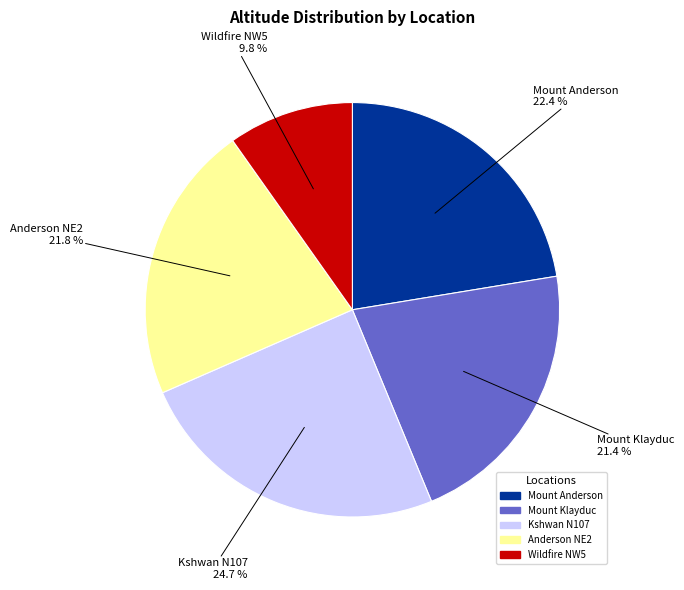

Combined, do Kshwan N107 and Wildfire NW5 account for over 50%?

No